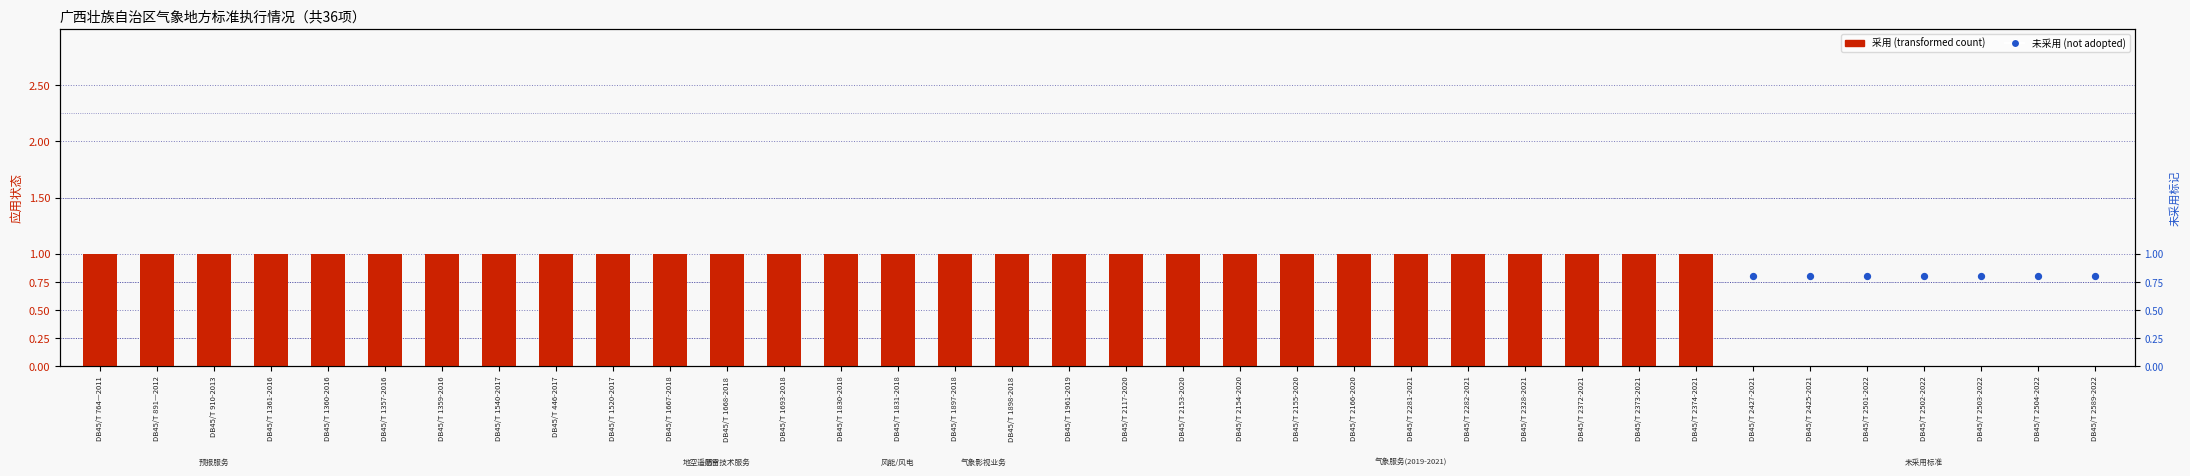

Which series has the largest total across all categories?

采用